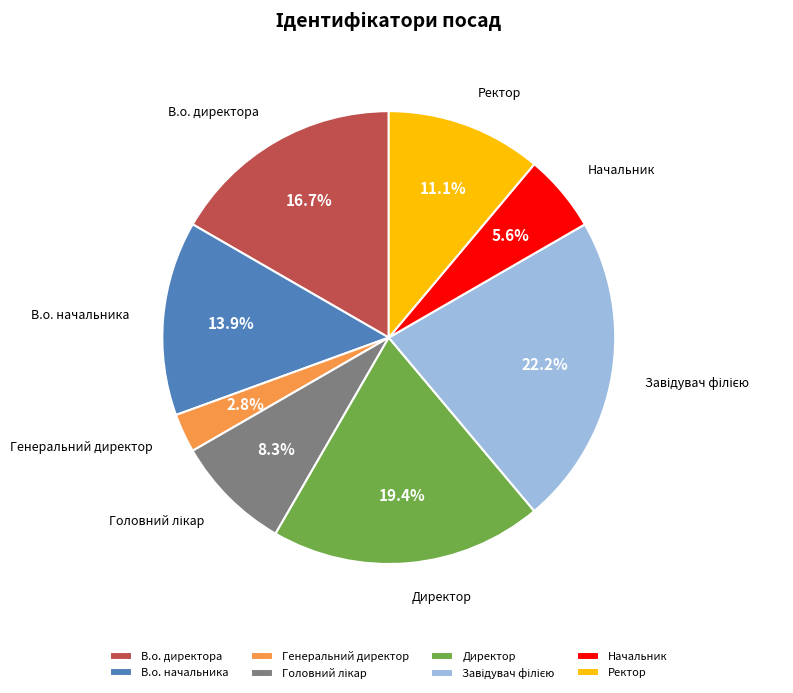

Is there any slice that represents more than half of the pie?

No